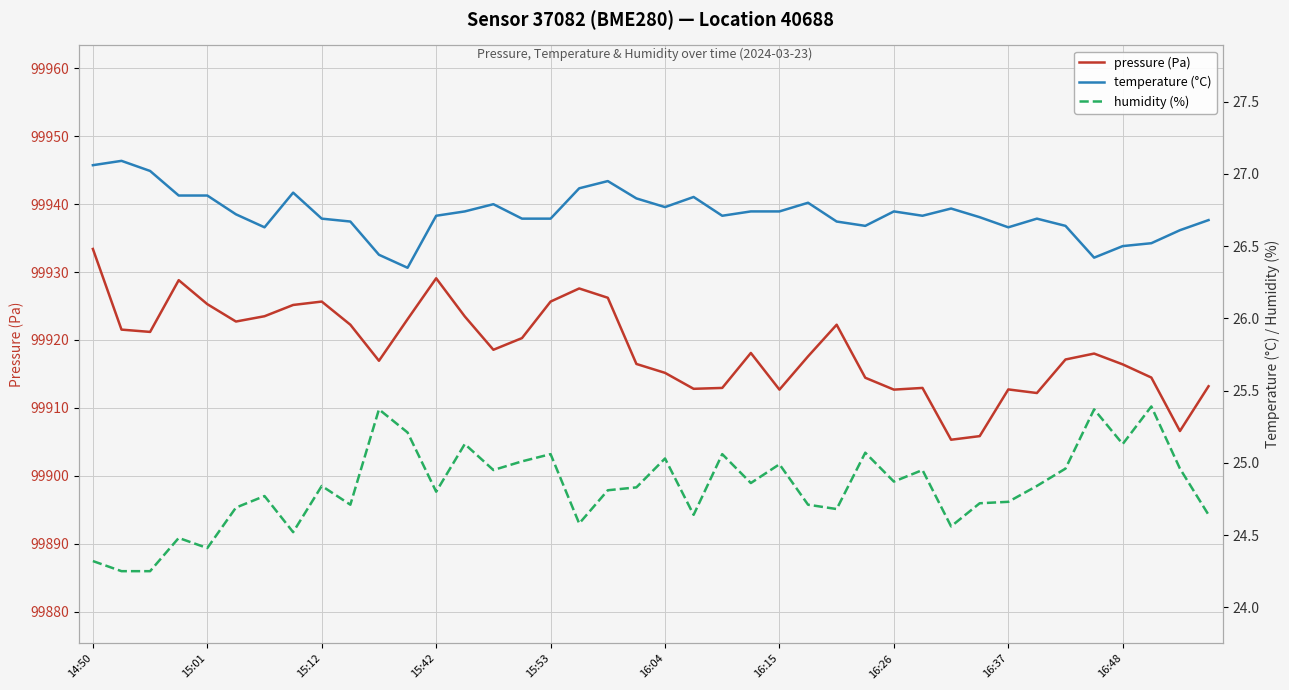

What is the value of the pressure (Pa) point at the 5th from the left?

99925.3